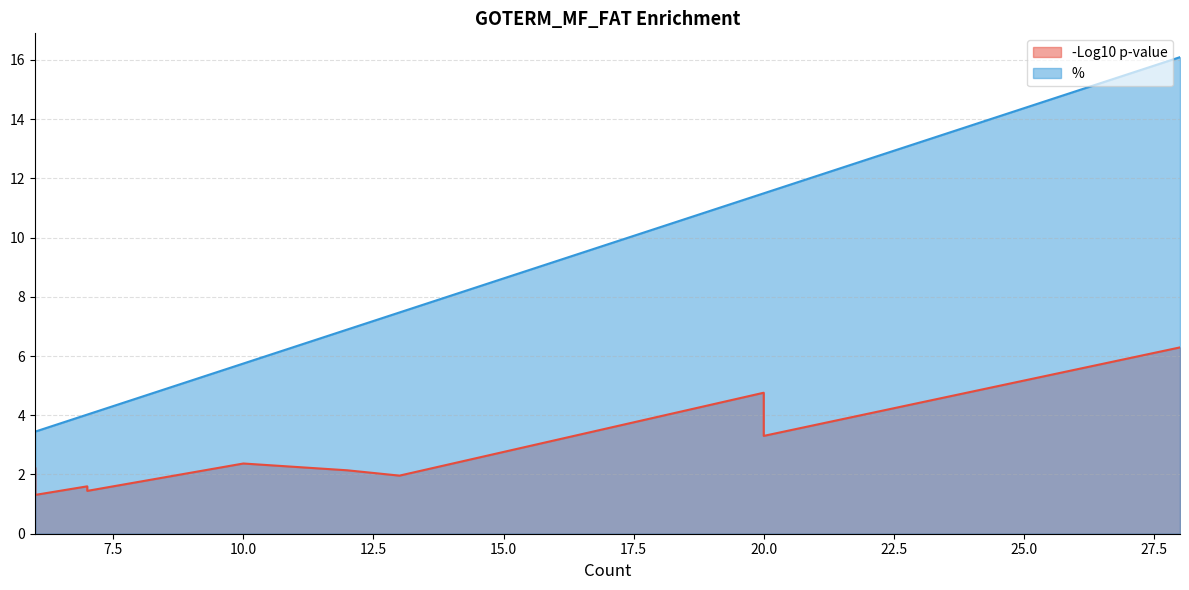

What are all the series names shown in the legend?

-Log10 p-value, %